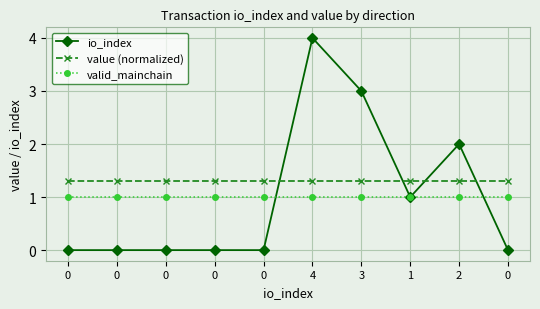

Is it true that valid_mainchain equals 1.0 at 1?

True